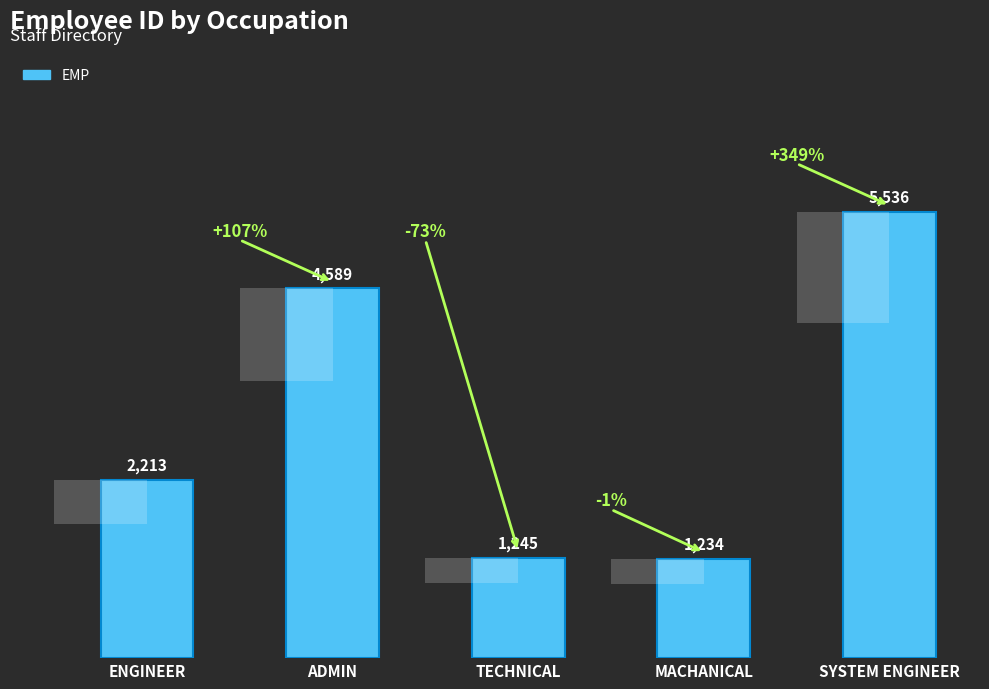

Reading left to right, what are all the values shown in this chart?

2213	4589	1245	1234	5536